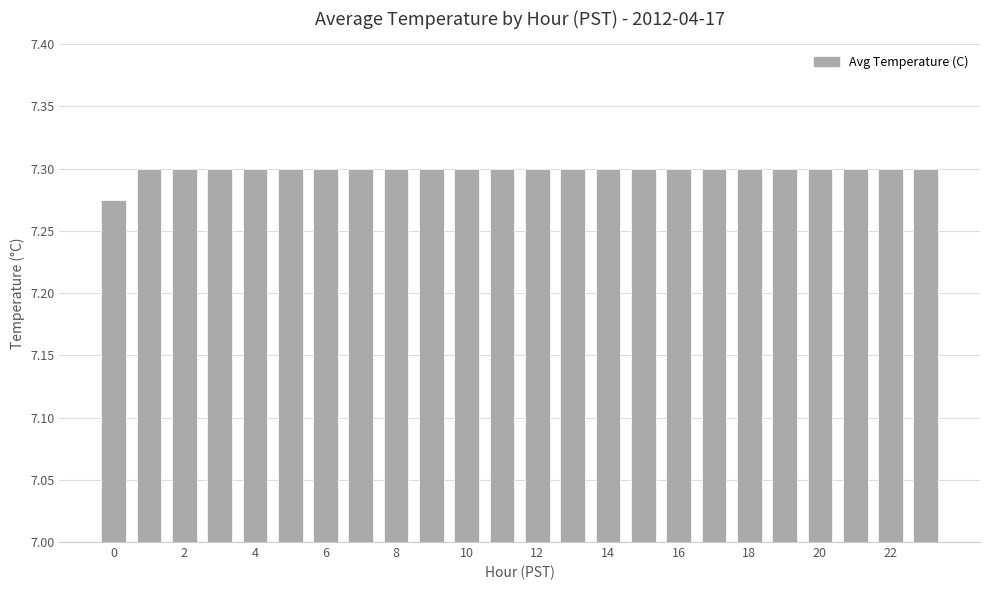

How many values are between 7 and 8?

24